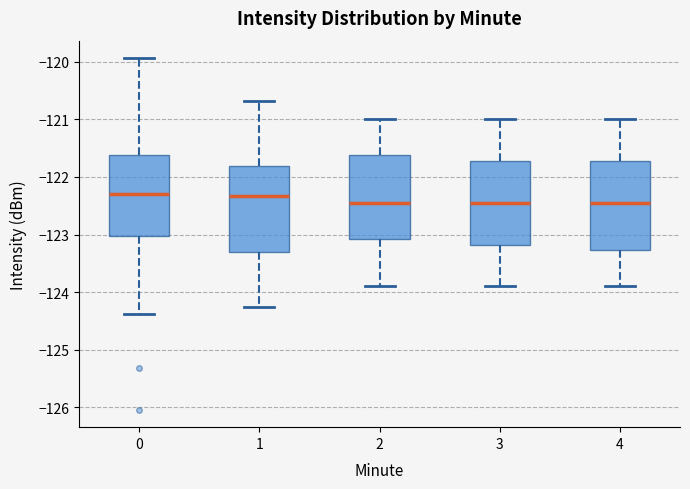

Reading left to right, read every box against the y-axis: the position of its median line, the range the box covers, and the ends of its whiskers. The values are not printed on the chart, so give them approximately, as read against the axis.

0: median -122.3, box -123.0 to -121.6, whiskers -124.4 to -119.9
1: median -122.3, box -123.3 to -121.8, whiskers -124.3 to -120.7
2: median -122.4, box -123.1 to -121.6, whiskers -123.9 to -121.0
3: median -122.4, box -123.2 to -121.7, whiskers -123.9 to -121.0
4: median -122.4, box -123.3 to -121.7, whiskers -123.9 to -121.0